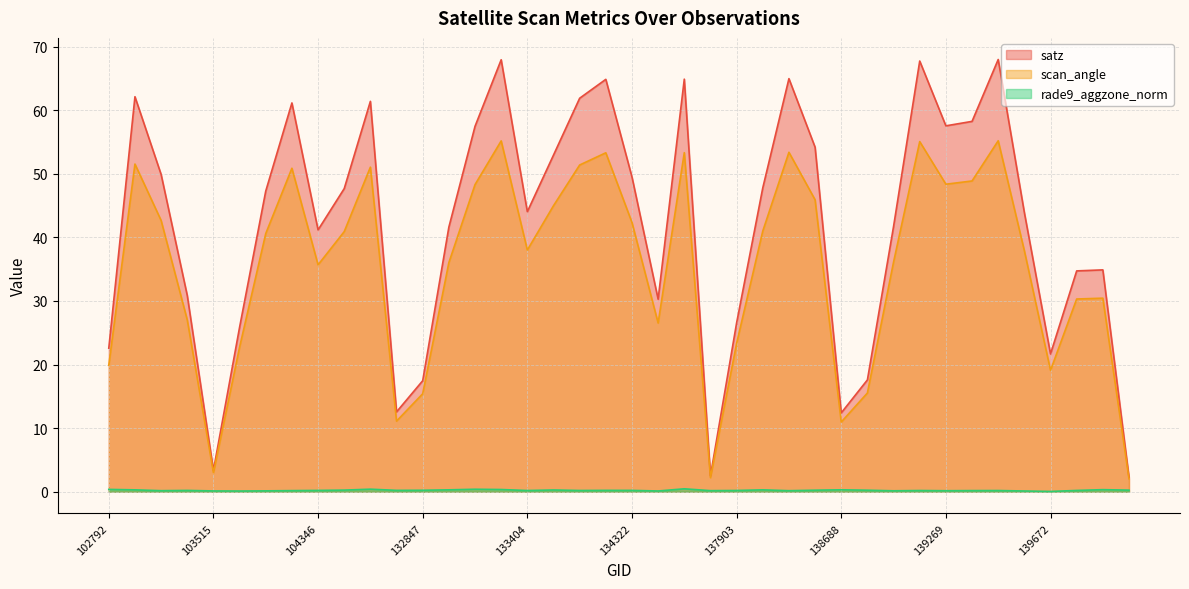

At 104346, list the series in order from smallest to largest.

rade9_aggzone_norm, scan_angle, satz